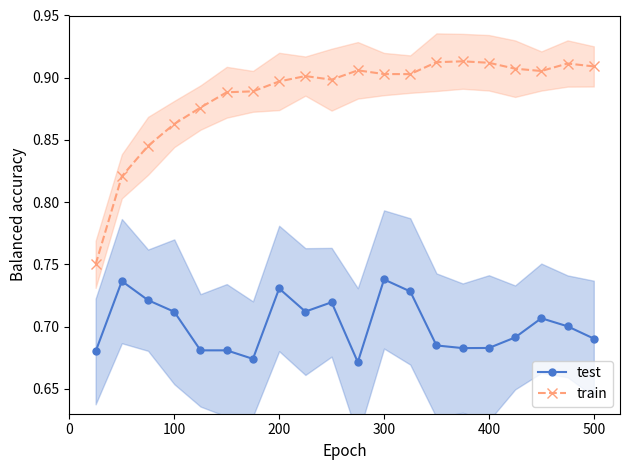

How many lines are shown in the chart?

2